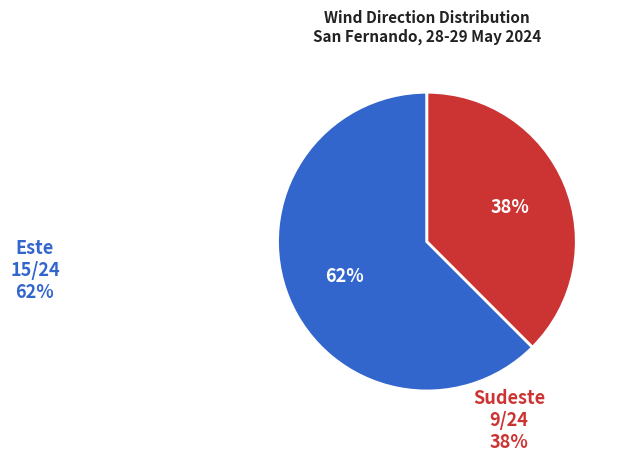

True or false: Sudeste accounts for 44% of the total.

False